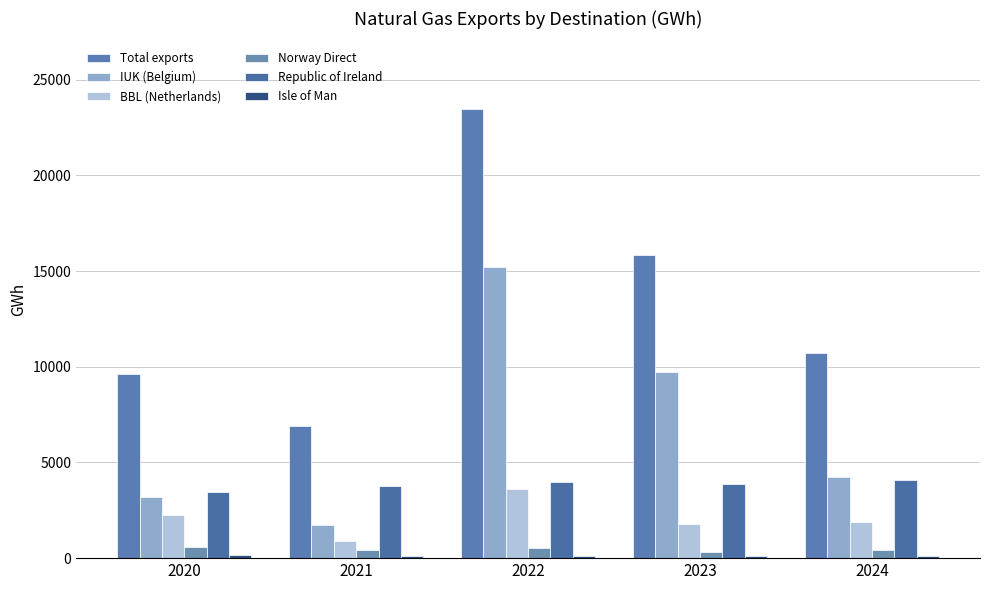

At 2023, list the series in order from smallest to largest.

Isle of Man, Norway Direct, BBL (Netherlands), Republic of Ireland, IUK (Belgium), Total exports